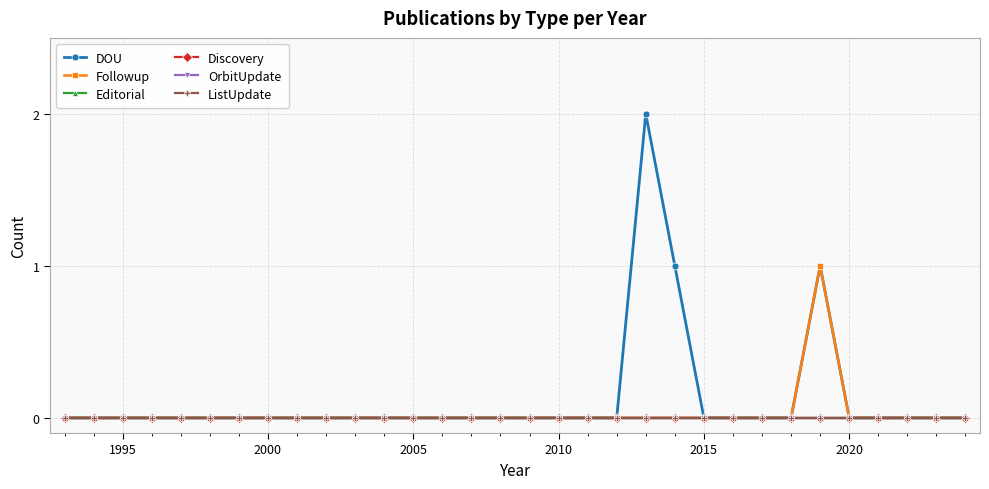

Does the chart have visible grid lines?

Yes